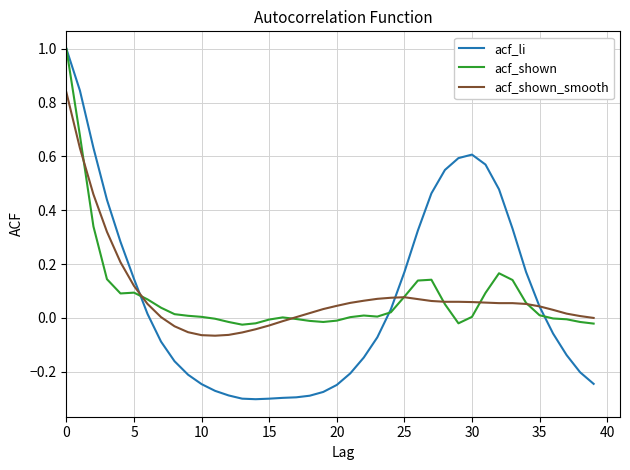

What is the greatest value displayed?

1.0